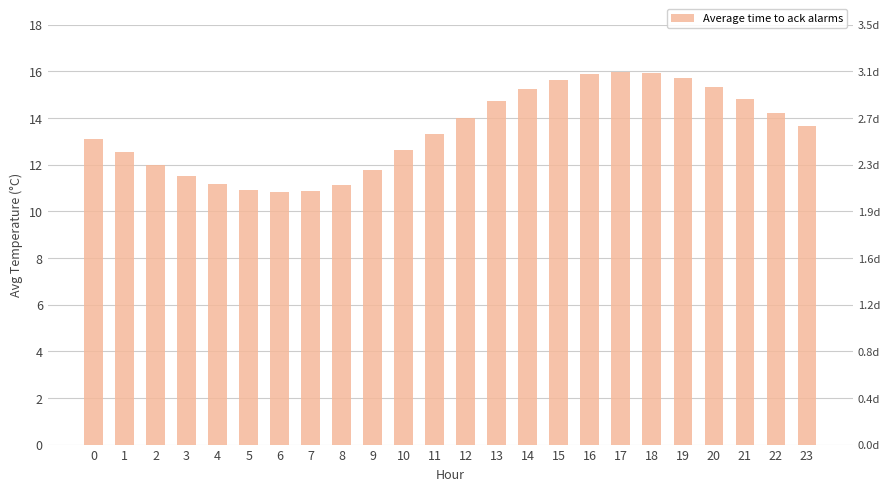

Is it true that the value at 6 is 10.8?

True